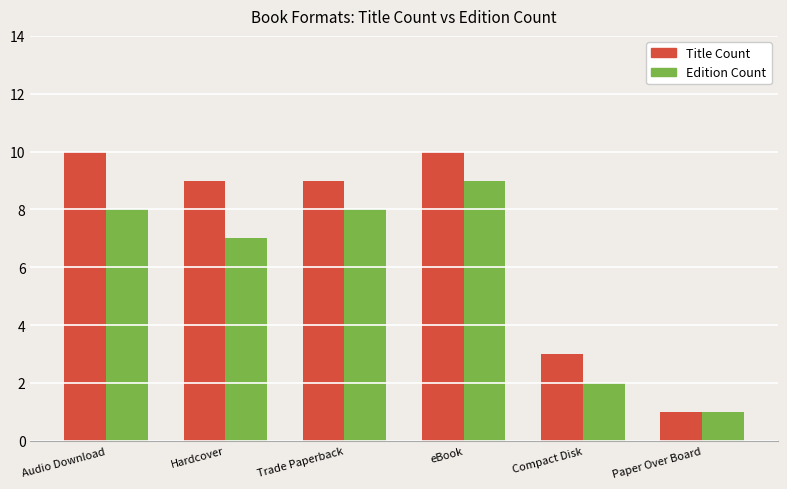

Count the number of data series in this chart.

2